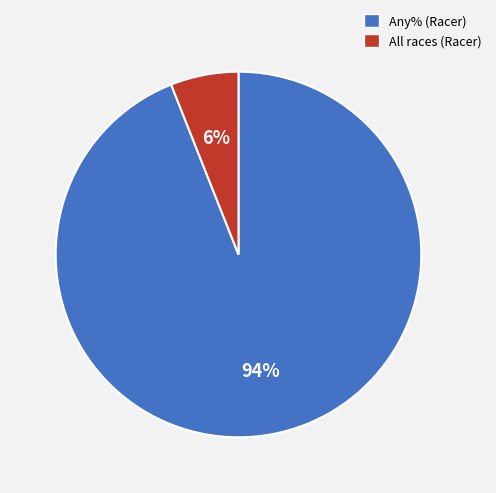

Which category has the biggest portion of the pie?

Any% (Racer)